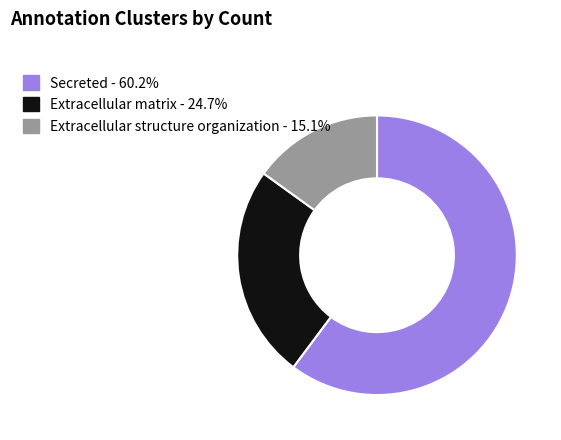

Which has a higher value, Extracellular structure organization or Secreted?

Secreted